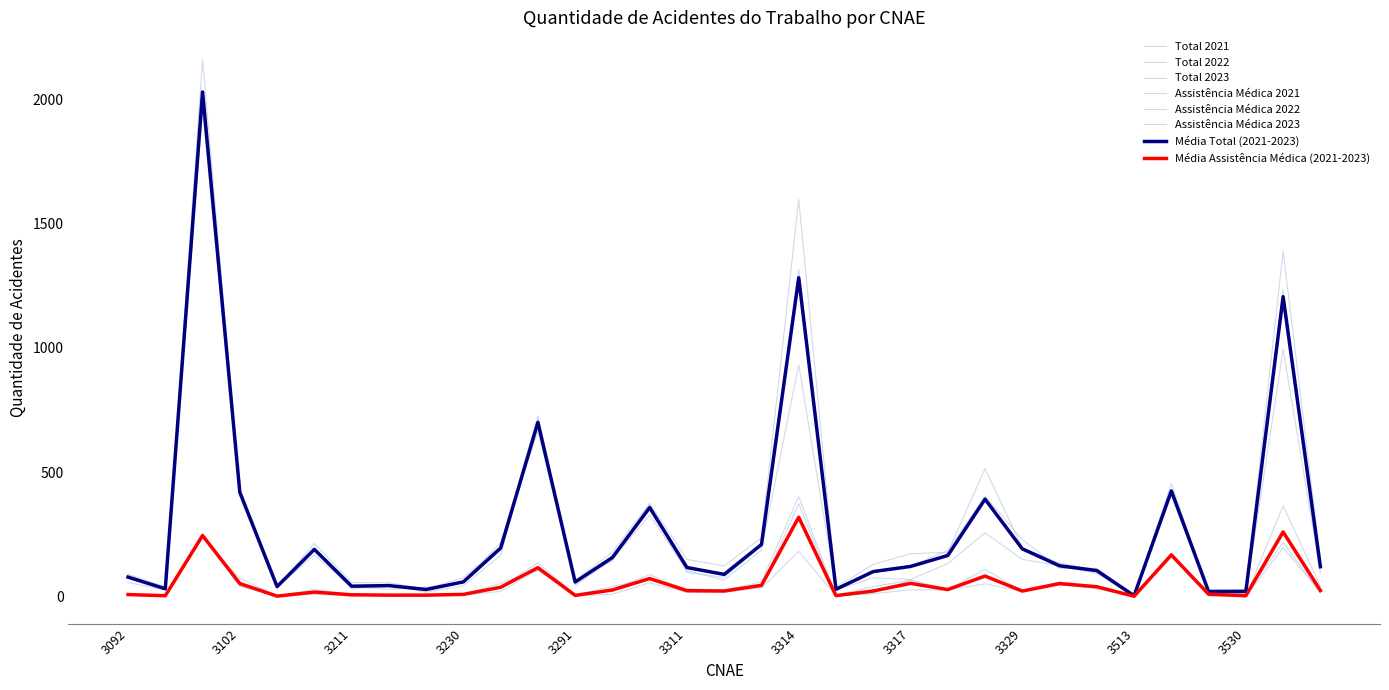

How many lines are shown in the chart?

8